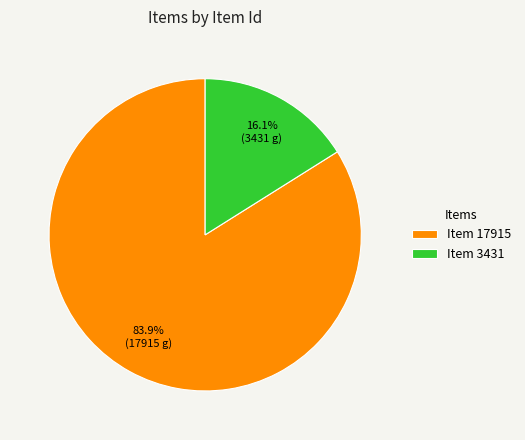

How many segments does this pie chart have?

2